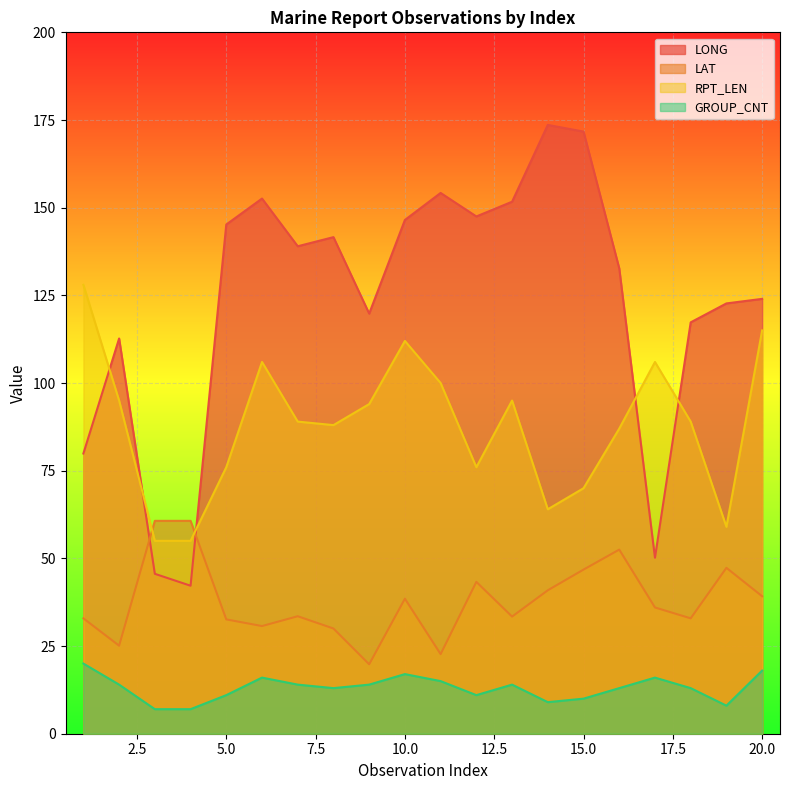

At 13, list the series in order from largest to smallest.

LONG, RPT_LEN, LAT, GROUP_CNT